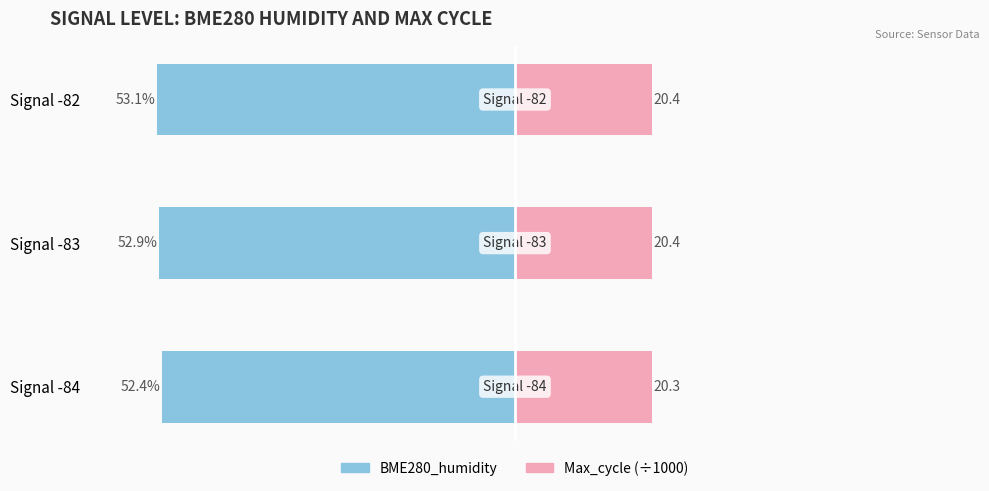

How many categories are shown in the chart?

3